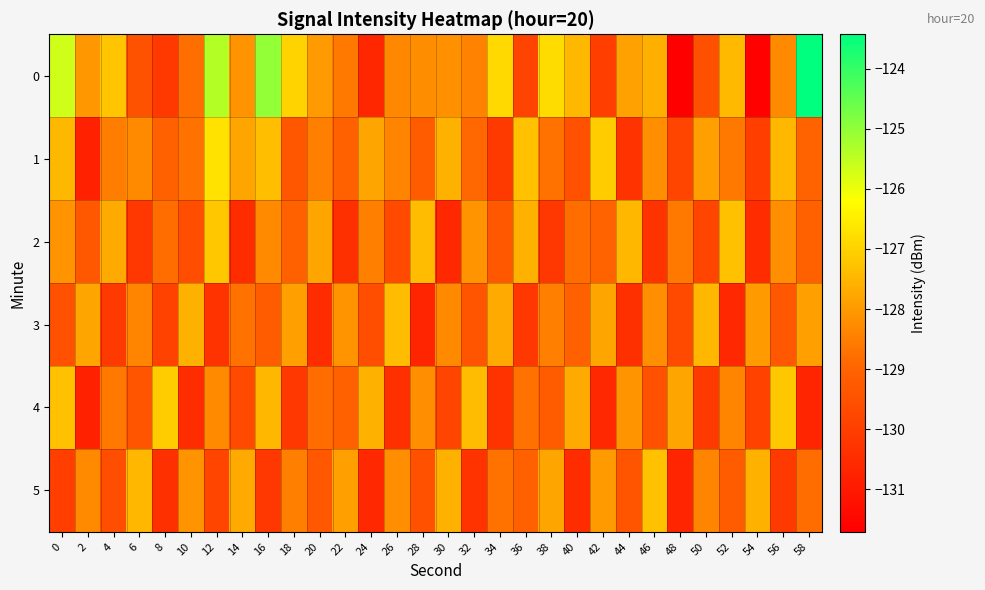

Reading left to right, list all the values displayed in this chart.

0: 0=-125.7	2=-128.0	4=-127.2	6=-129.5	8=-130.1	10=-128.8	12=-125.4	14=-128.1	16=-125.0	18=-127.0	20=-128.0	22=-128.6	24=-130.6	26=-128.3	28=-128.2	30=-128.2	32=-128.4	34=-126.9	36=-129.9	38=-126.8	40=-127.5	42=-130.0	44=-127.9	46=-127.6	48=-131.7	50=-129.5	52=-127.4	54=-131.6	56=-128.3	58=-123.4
1: 0=-127.5	2=-130.8	4=-128.5	6=-128.3	8=-129.1	10=-128.7	12=-126.7	14=-127.8	16=-127.4	18=-129.4	20=-128.5	22=-129.1	24=-127.8	26=-128.4	28=-129.2	30=-127.6	32=-128.9	34=-130.1	36=-127.3	38=-128.7	40=-129.5	42=-127.1	44=-130.3	46=-128.2	48=-129.8	50=-127.9	52=-128.6	54=-130.0	56=-127.5	58=-129.0
2: 0=-128.1	2=-129.3	4=-127.7	6=-130.2	8=-128.8	10=-129.6	12=-127.2	14=-130.5	16=-128.3	18=-129.1	20=-127.8	22=-130.4	24=-128.5	26=-129.7	28=-127.4	30=-130.6	32=-128.1	34=-129.3	36=-127.6	38=-130.2	40=-128.8	42=-129.0	44=-127.5	46=-130.3	48=-128.6	50=-129.8	52=-127.3	54=-130.5	56=-128.2	58=-129.1
3: 0=-129.5	2=-127.8	4=-130.1	6=-128.4	8=-129.9	10=-127.6	12=-130.3	14=-128.7	16=-129.2	18=-127.9	20=-130.5	22=-128.1	24=-129.6	26=-127.4	28=-130.7	30=-128.3	32=-129.4	34=-127.7	36=-130.2	38=-128.5	40=-129.1	42=-127.8	44=-130.4	46=-128.2	48=-129.7	50=-127.5	52=-130.6	54=-128.0	56=-129.3	58=-127.9
4: 0=-127.3	2=-130.8	4=-128.6	6=-129.4	8=-127.1	10=-130.5	12=-128.3	14=-129.7	16=-127.5	18=-130.2	20=-128.8	22=-129.1	24=-127.6	26=-130.4	28=-128.2	30=-129.8	32=-127.4	34=-130.3	36=-128.7	38=-129.2	40=-127.7	42=-130.6	44=-128.1	46=-129.5	48=-127.8	50=-130.1	52=-128.4	54=-129.9	56=-127.2	58=-130.7
5: 0=-130.0	2=-128.3	4=-129.6	6=-127.5	8=-130.4	10=-128.1	12=-129.8	14=-127.7	16=-130.2	18=-128.5	20=-129.3	22=-127.9	24=-130.6	26=-128.2	28=-129.5	30=-127.6	32=-130.3	34=-128.7	36=-129.1	38=-127.8	40=-130.5	42=-128.0	44=-129.4	46=-127.3	48=-130.7	50=-128.4	52=-129.2	54=-127.6	56=-130.1	58=-128.8